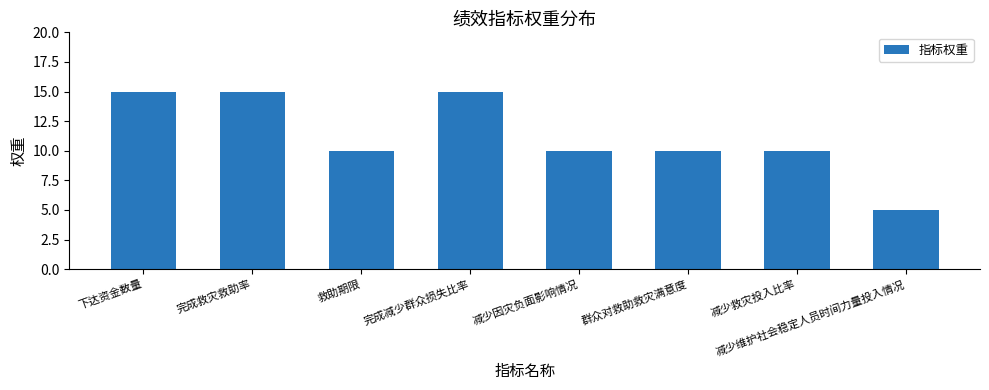

At which category does the chart reach its minimum across all series?

减少维护社会稳定人员时间力量投入情况